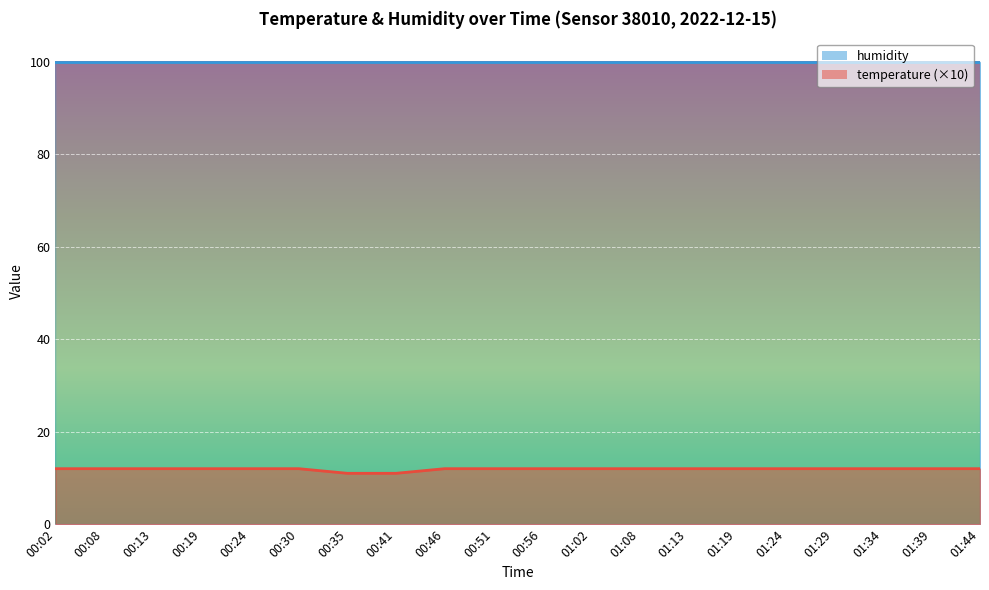

True or false: there are more than 1 points higher than both neighbors.

False